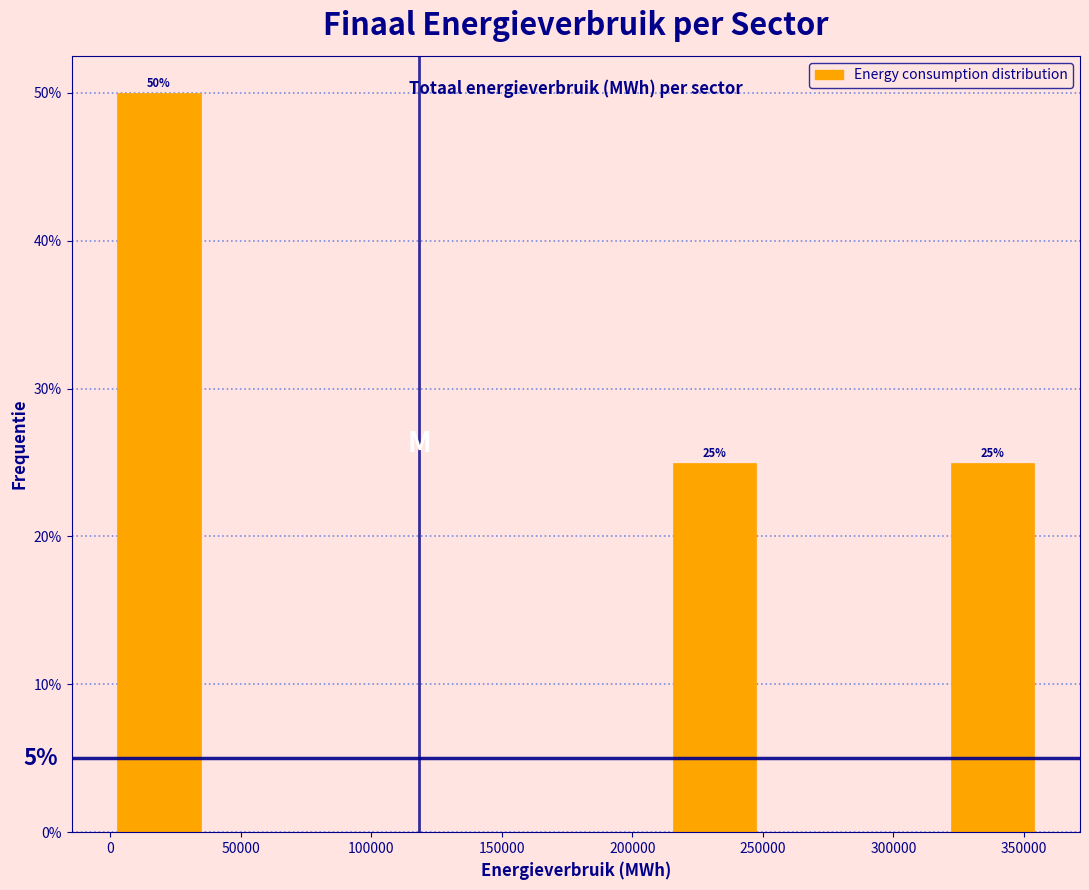

Over which range of the x-axis is the bar tallest?

5000 to 40000